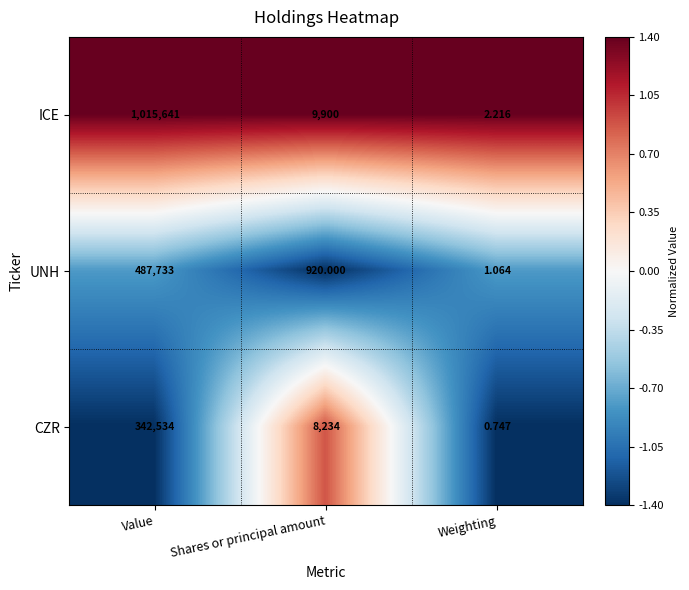

Rank the series at Weighting from lowest to highest value.

CZR, UNH, ICE